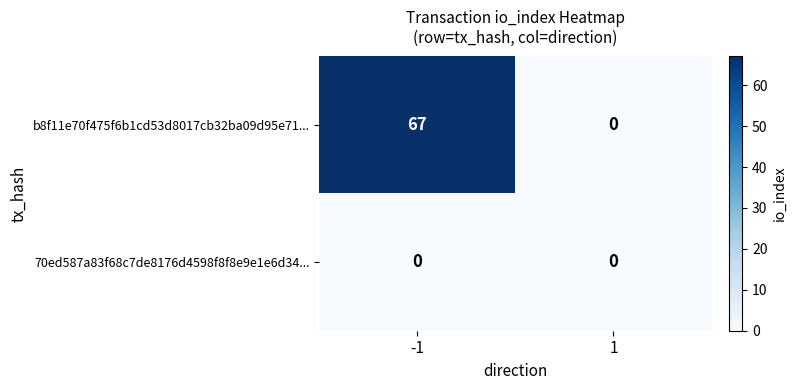

Which series has the largest total across all categories?

b8f11e70f475f6b1cd53d8017cb32ba09d95e71...